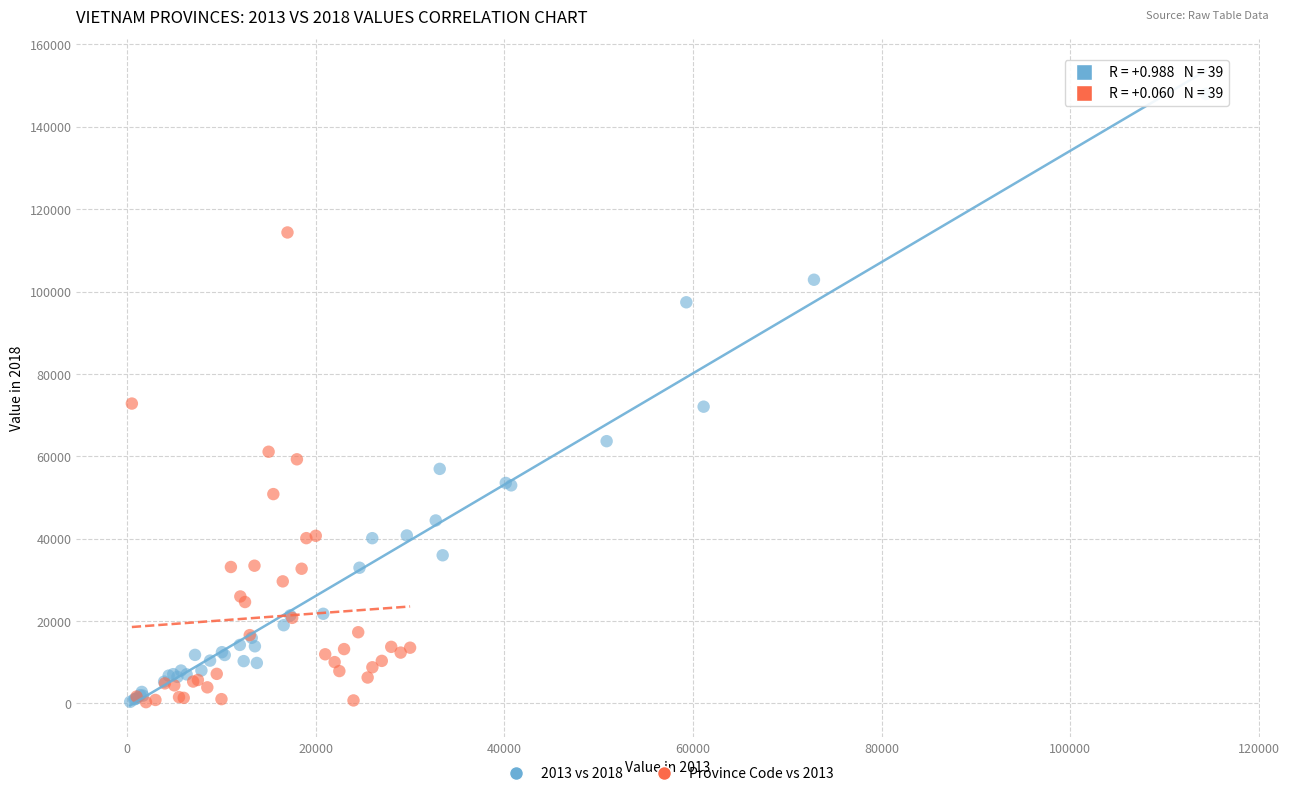

Which series contains the highest Y value?

2013 vs 2018